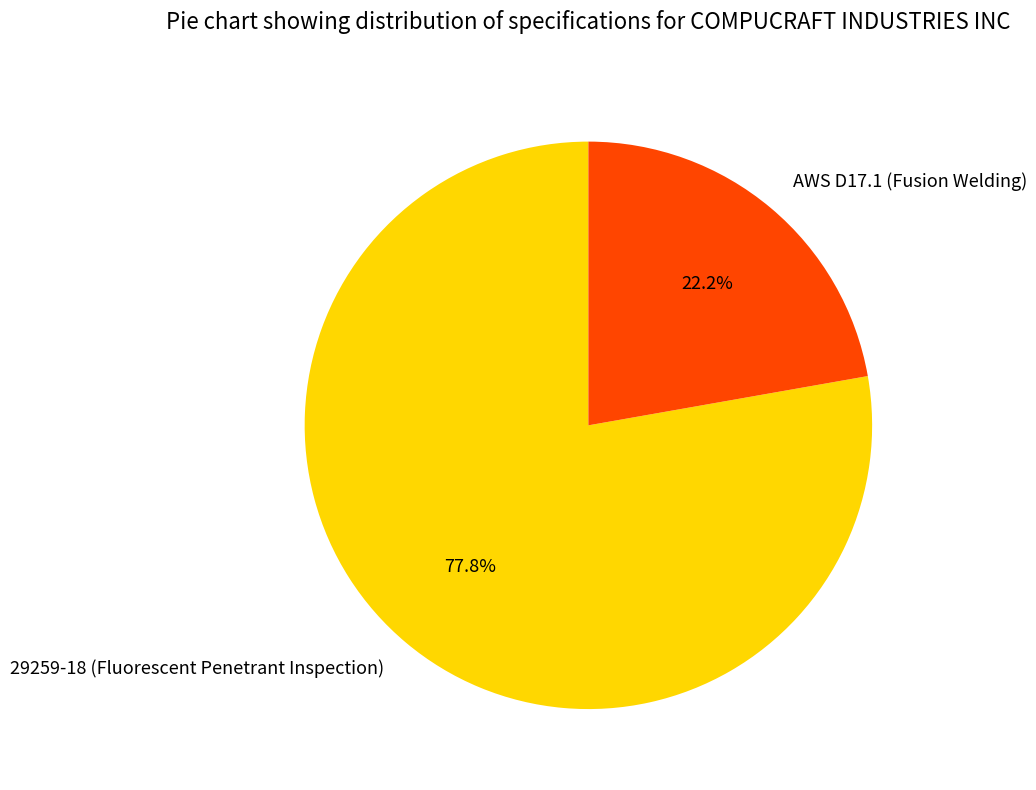

What percentage is the 29259-18 (Fluorescent Penetrant Inspection) slice, to the nearest percent?

78%